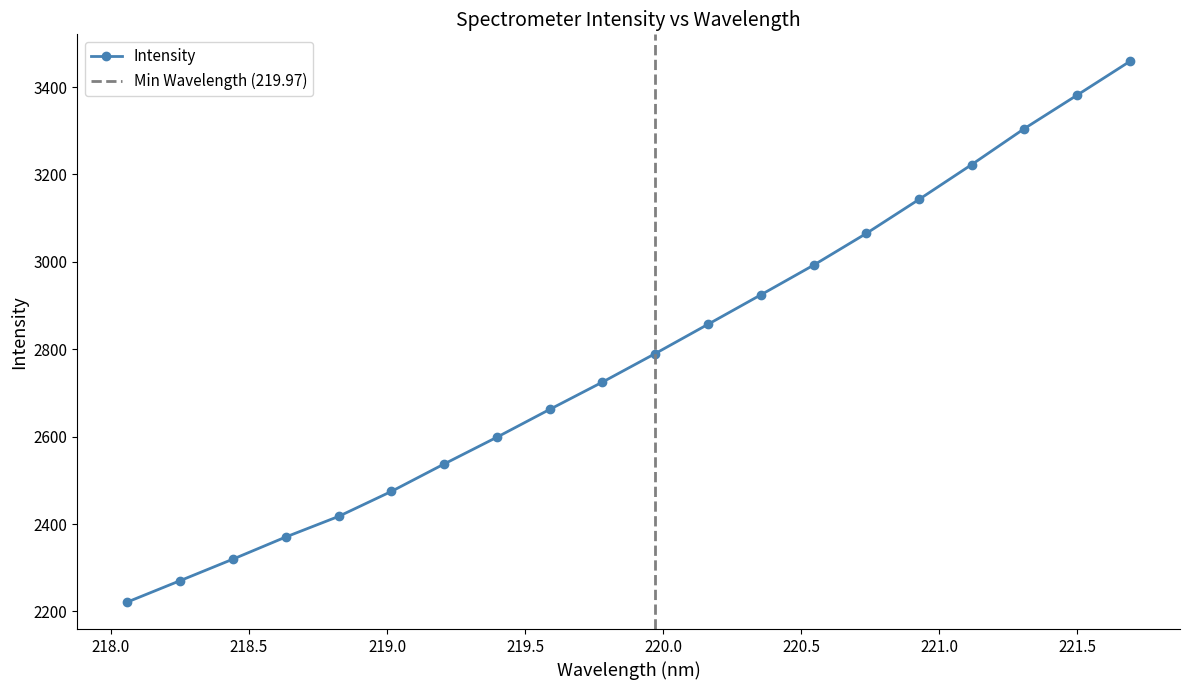

Rank the categories by value from highest to lowest.

221.6902, 221.4993, 221.3083, 221.1174, 220.9264, 220.7354, 220.5444, 220.3533, 220.1623, 219.9712, 219.7801, 219.589, 219.3979, 219.2067, 219.0156, 218.8244, 218.6332, 218.442, 218.2508, 218.0596